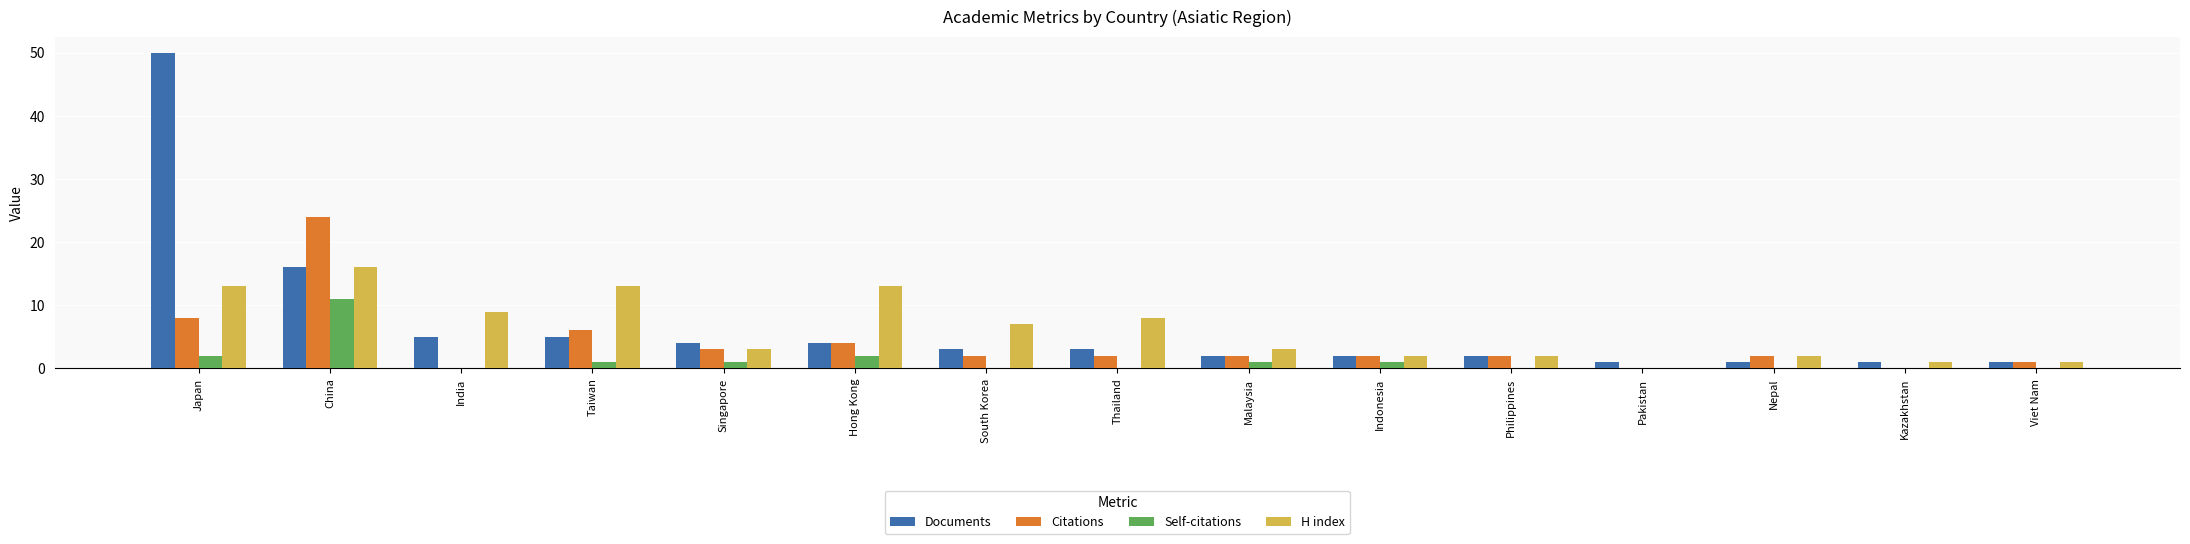

Is the value of Self-citations at Viet Nam greater than the value of H index at Indonesia?

No